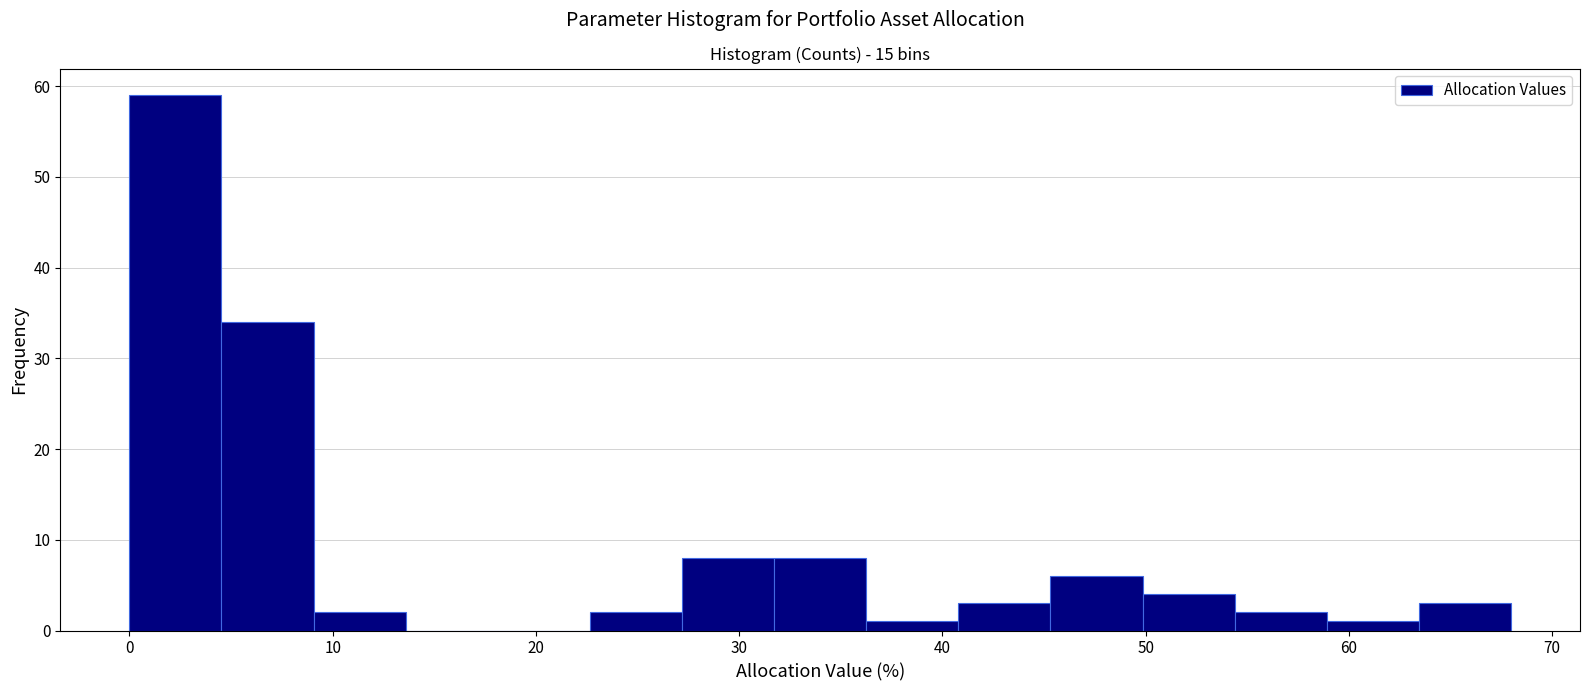

Over which range of the x-axis is the bar tallest?

0 to 5